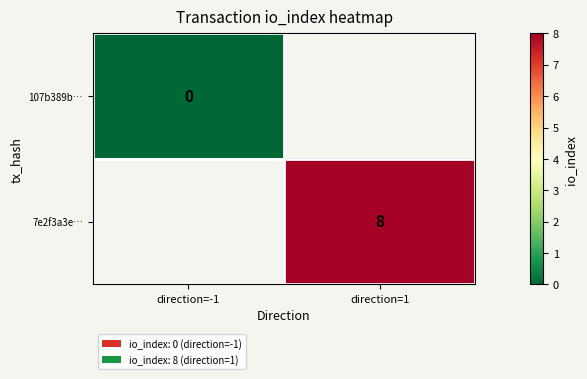

True or false: 7e2f3a3e… has a value of 8.0 at direction=1.

True